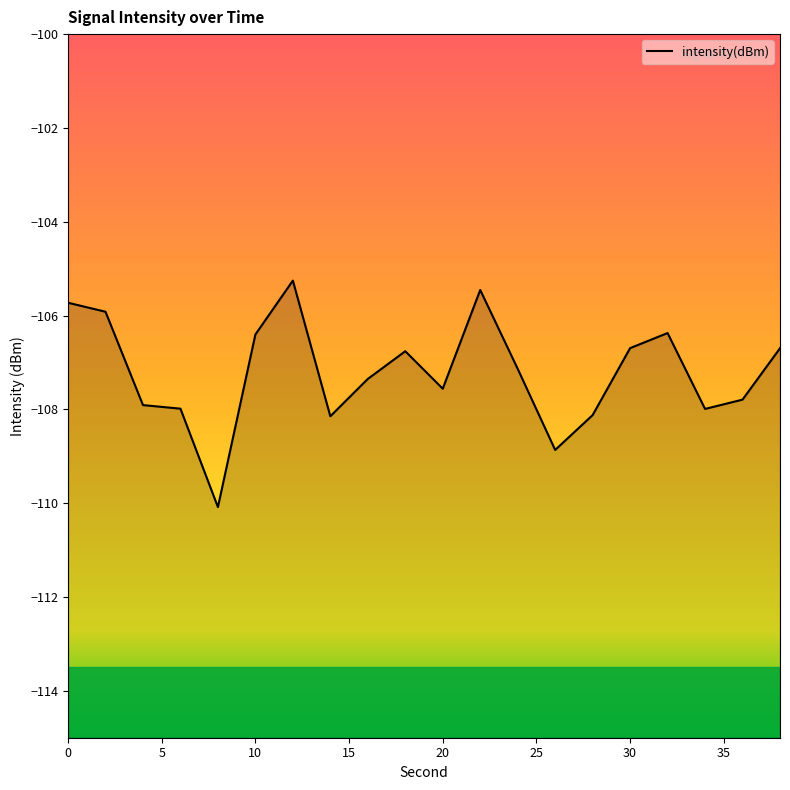

What is the difference between the maximum and minimum values?

4.8